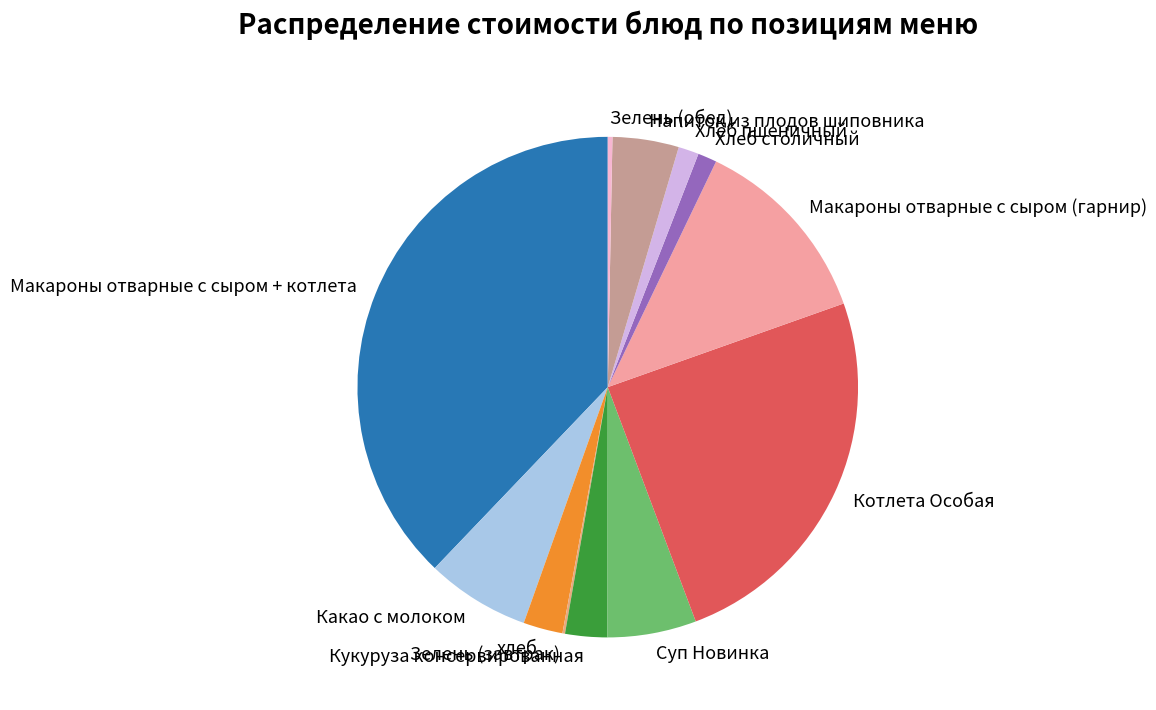

Which slice is the largest?

Макароны отварные с сыром + котлета